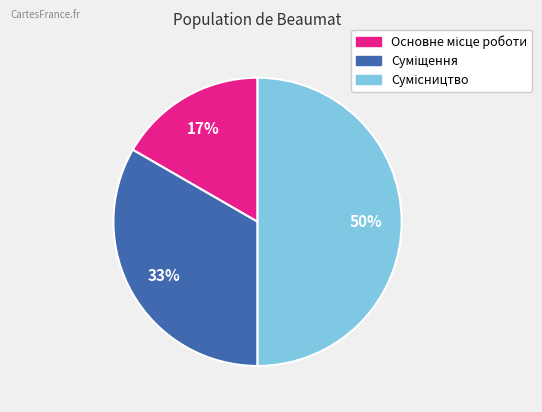

How many segments does this pie chart have?

3